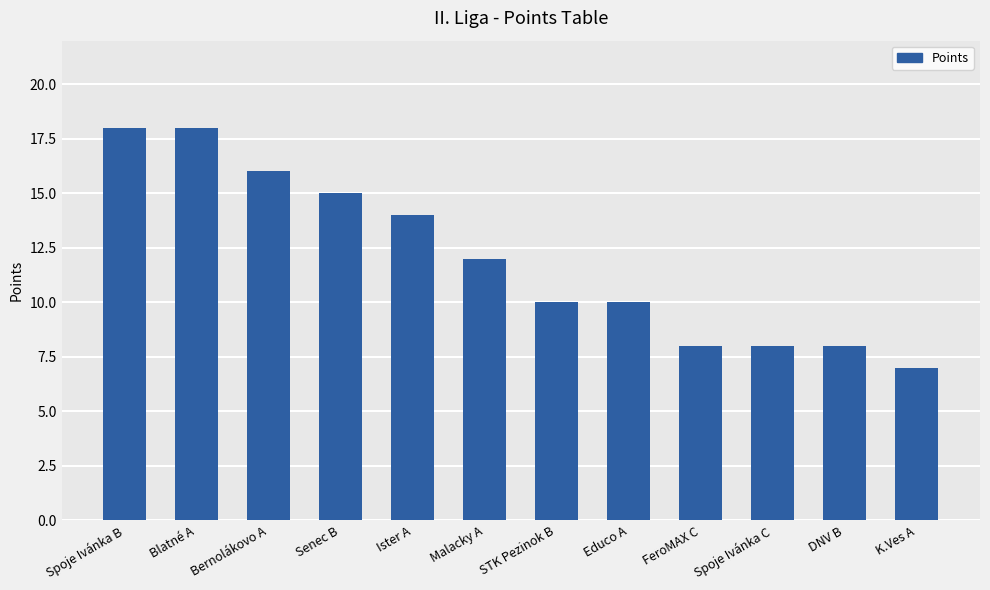

What is the greatest value displayed?

18